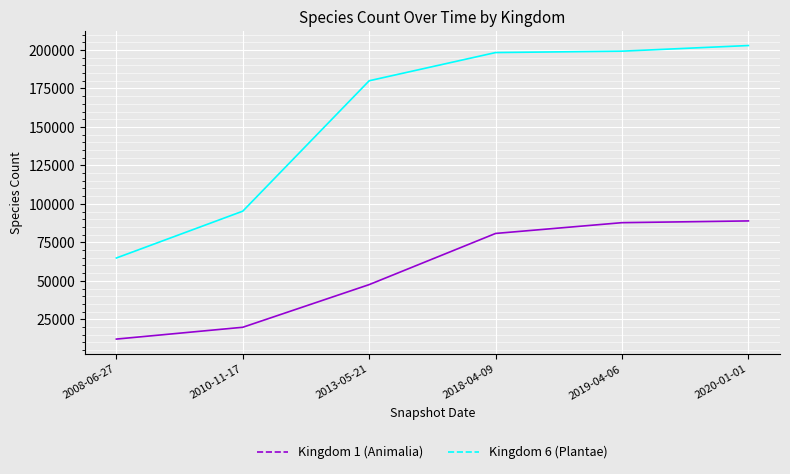

Reading left to right, list all the values displayed in this chart.

Kingdom 1 (Animalia): 2008-06-27=12139	2010-11-17=19817	2013-05-21=47537	2018-04-09=80782	2019-04-06=87781	2020-01-01=88916
Kingdom 6 (Plantae): 2008-06-27=64830	2010-11-17=95264	2013-05-21=180000	2018-04-09=198319	2019-04-06=199218	2020-01-01=202883